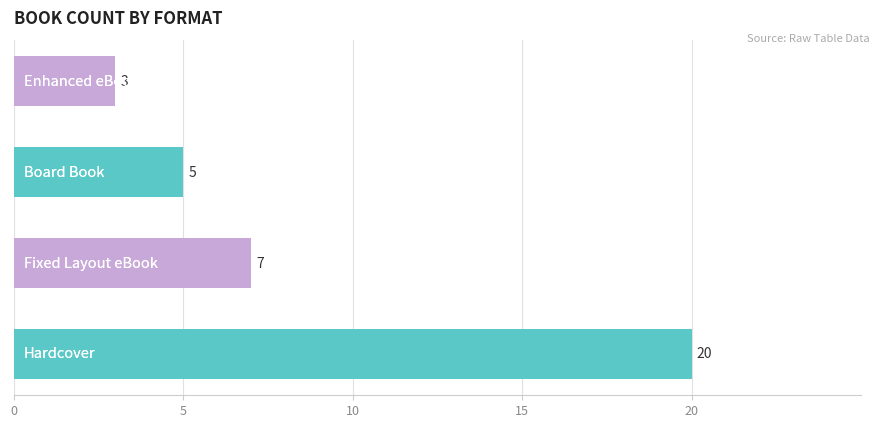

Count the values in the range 5 to 20.

3